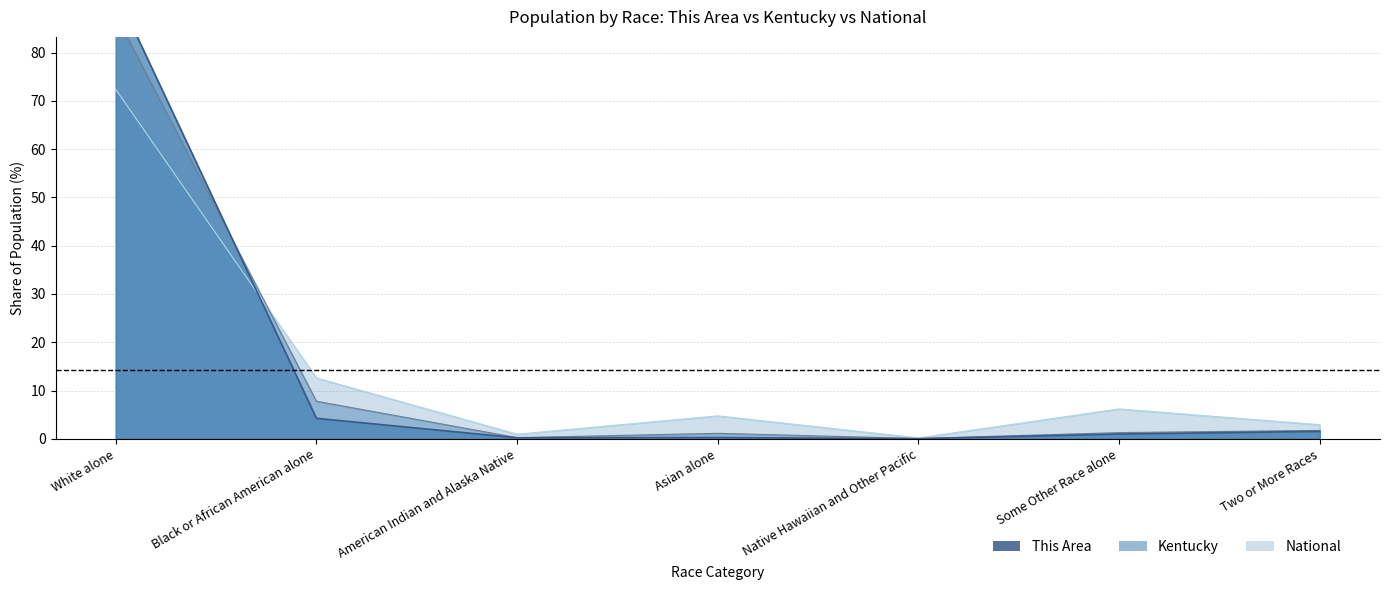

At which label does National first exceed 4?

White alone